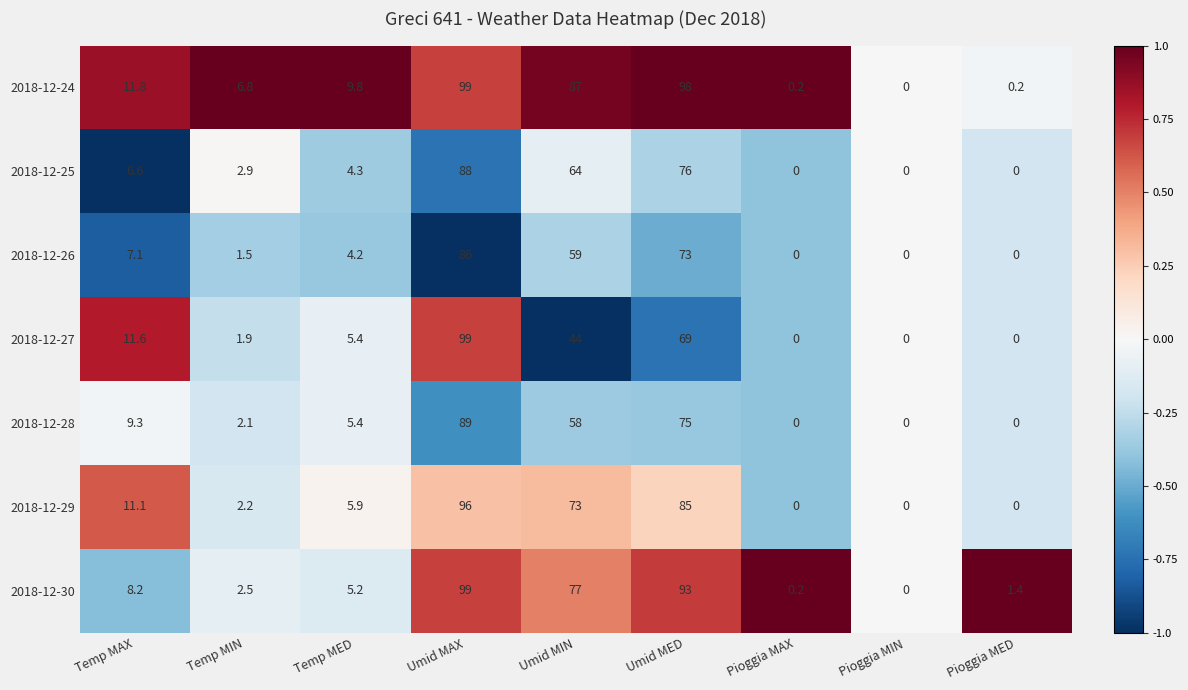

What is the difference between the second highest and minimum values in the 2018-12-30 series?

93.0